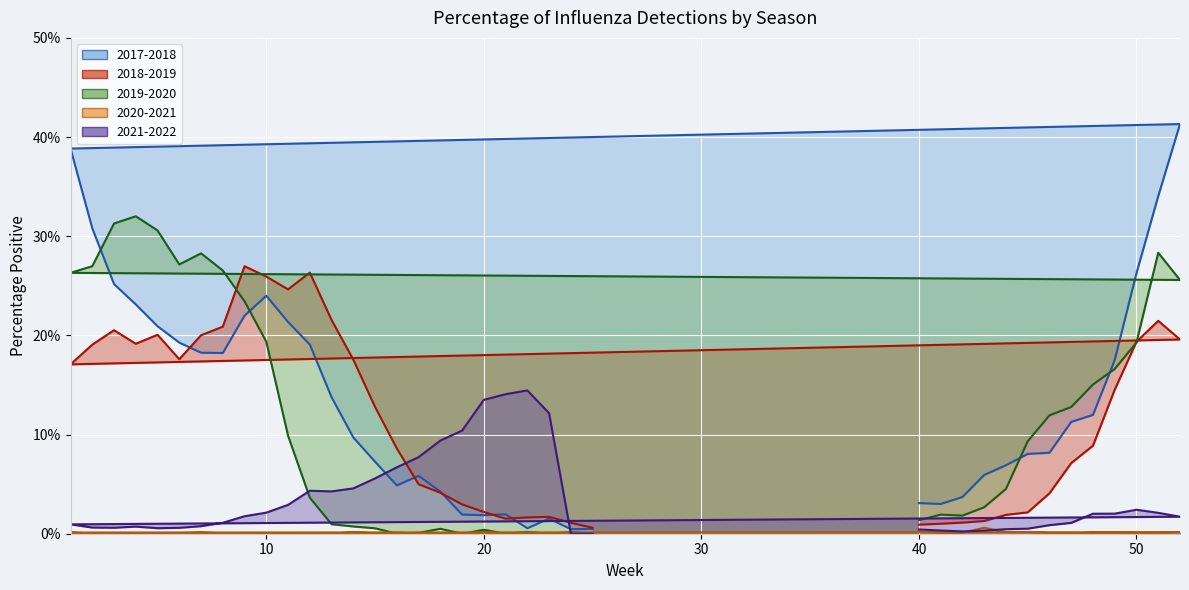

Reading right to left, list all the values displayed in this chart.

2017-2018: 25=0.0	24=0.0	23=0.0	22=0.0	21=0.0	20=0.0	19=0.0	18=0.0	17=0.1	16=0.0	15=0.1	14=0.1	13=0.1	12=0.2	11=0.2	10=0.2	9=0.2	8=0.2	7=0.2	6=0.2	5=0.2	4=0.2	3=0.3	2=0.3	1=0.4	52=0.4	51=0.3	50=0.3	49=0.2	48=0.1	47=0.1	46=0.1	45=0.1	44=0.1	43=0.1	42=0.0	41=0.0	40=0.0
2018-2019: 25=0.0	24=0.0	23=0.0	22=0.0	21=0.0	20=0.0	19=0.0	18=0.0	17=0.0	16=0.1	15=0.1	14=0.2	13=0.2	12=0.3	11=0.2	10=0.3	9=0.3	8=0.2	7=0.2	6=0.2	5=0.2	4=0.2	3=0.2	2=0.2	1=0.2	52=0.2	51=0.2	50=0.2	49=0.1	48=0.1	47=0.1	46=0.0	45=0.0	44=0.0	43=0.0	42=0.0	41=0.0	40=0.0
2019-2020: 25=0.0	24=0.0	23=0.0	22=0.0	21=0.0	20=0.0	19=0.0	18=0.0	17=0.0	16=0.0	15=0.0	14=0.0	13=0.0	12=0.0	11=0.1	10=0.2	9=0.2	8=0.3	7=0.3	6=0.3	5=0.3	4=0.3	3=0.3	2=0.3	1=0.3	52=0.3	51=0.3	50=0.2	49=0.2	48=0.2	47=0.1	46=0.1	45=0.1	44=0.0	43=0.0	42=0.0	41=0.0	40=0.0
2020-2021: 25=0.0	24=0.0	23=0.0	22=0.0	21=0.0	20=0.0	19=0.0	18=0.0	17=0.0	16=0.0	15=0.0	14=0.0	13=0.0	12=0.0	11=0.0	10=0.0	9=0.0	8=0.0	7=0.0	6=0.0	5=0.0	4=0.0	3=0.0	2=0.0	1=0.0	52=0.0	51=0.0	50=0.0	49=0.0	48=0.0	47=0.0	46=0.0	45=0.0	44=0.0	43=0.0	42=0.0	41=0.0	40=0.0
2021-2022: 25=0.0	24=0.0	23=0.1	22=0.1	21=0.1	20=0.1	19=0.1	18=0.1	17=0.1	16=0.1	15=0.1	14=0.0	13=0.0	12=0.0	11=0.0	10=0.0	9=0.0	8=0.0	7=0.0	6=0.0	5=0.0	4=0.0	3=0.0	2=0.0	1=0.0	52=0.0	51=0.0	50=0.0	49=0.0	48=0.0	47=0.0	46=0.0	45=0.0	44=0.0	43=0.0	42=0.0	41=0.0	40=0.0